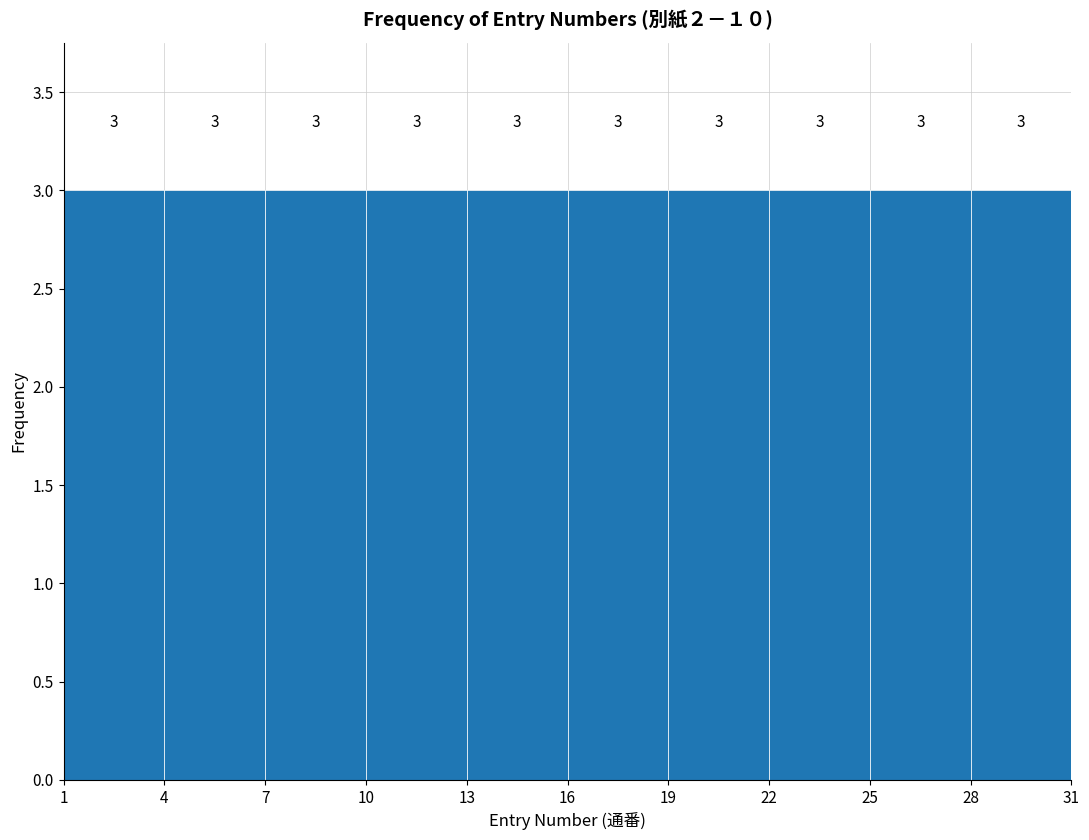

Reading left to right, transcribe this chart: for each bar, give the range it covers on the x-axis and its height.

1 to 4: 3
4 to 7: 3
7 to 10: 3
10 to 13: 3
13 to 16: 3
16 to 19: 3
19 to 22: 3
22 to 25: 3
25 to 28: 3
28 to 31: 3